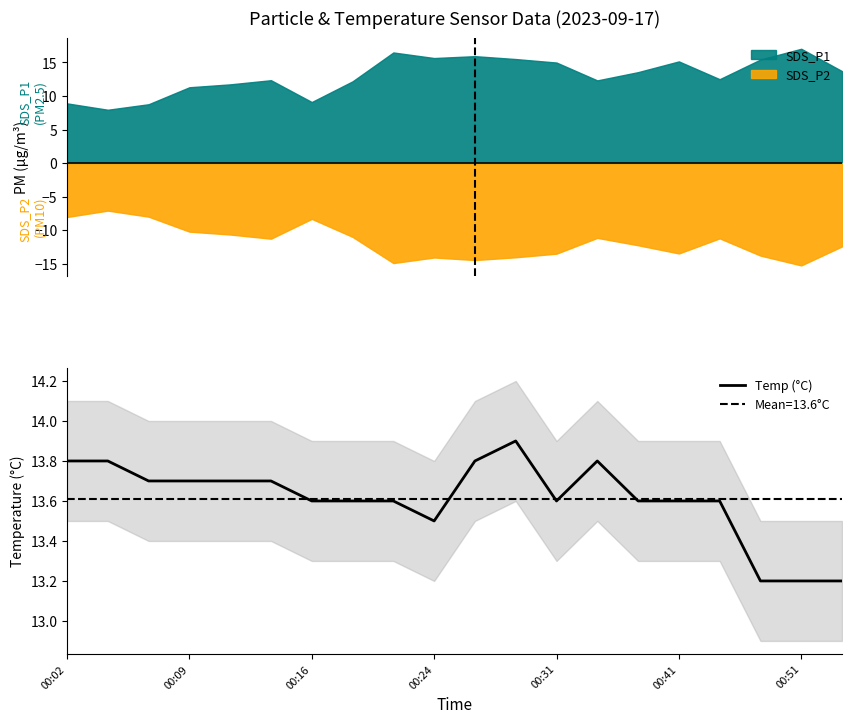

What is the label of the 6th point from the left?

00:41